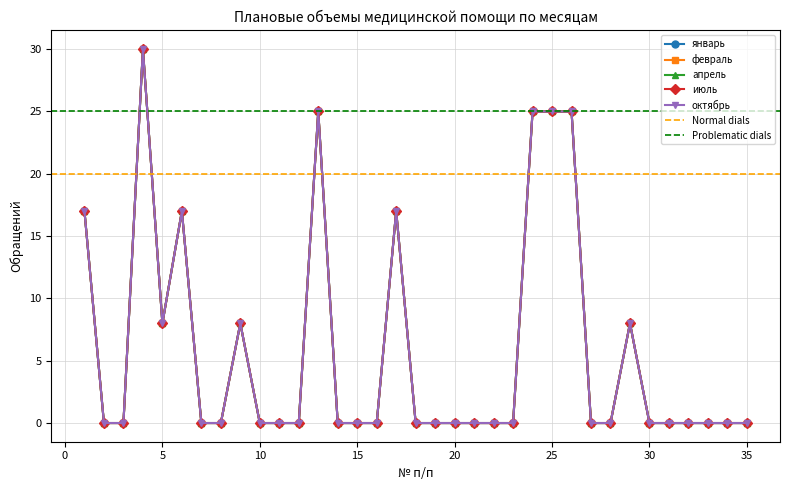

Reading left to right, what are all the values shown in this chart?

январь: 17	0	0	30	8	17	0	0	8	0	0	0	25	0	0	0	17	0	0	0	0	0	0	25	25	25	0	0	8	0	0	0	0	0	0
февраль: 17	0	0	30	8	17	0	0	8	0	0	0	25	0	0	0	17	0	0	0	0	0	0	25	25	25	0	0	8	0	0	0	0	0	0
апрель: 17	0	0	30	8	17	0	0	8	0	0	0	25	0	0	0	17	0	0	0	0	0	0	25	25	25	0	0	8	0	0	0	0	0	0
июль: 17	0	0	30	8	17	0	0	8	0	0	0	25	0	0	0	17	0	0	0	0	0	0	25	25	25	0	0	8	0	0	0	0	0	0
октябрь: 17	0	0	30	8	17	0	0	8	0	0	0	25	0	0	0	17	0	0	0	0	0	0	25	25	25	0	0	8	0	0	0	0	0	0